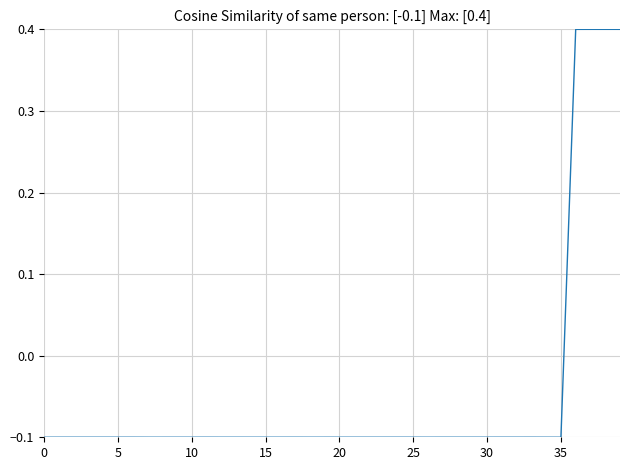

Does the chart display data point markers on the line(s)?

No